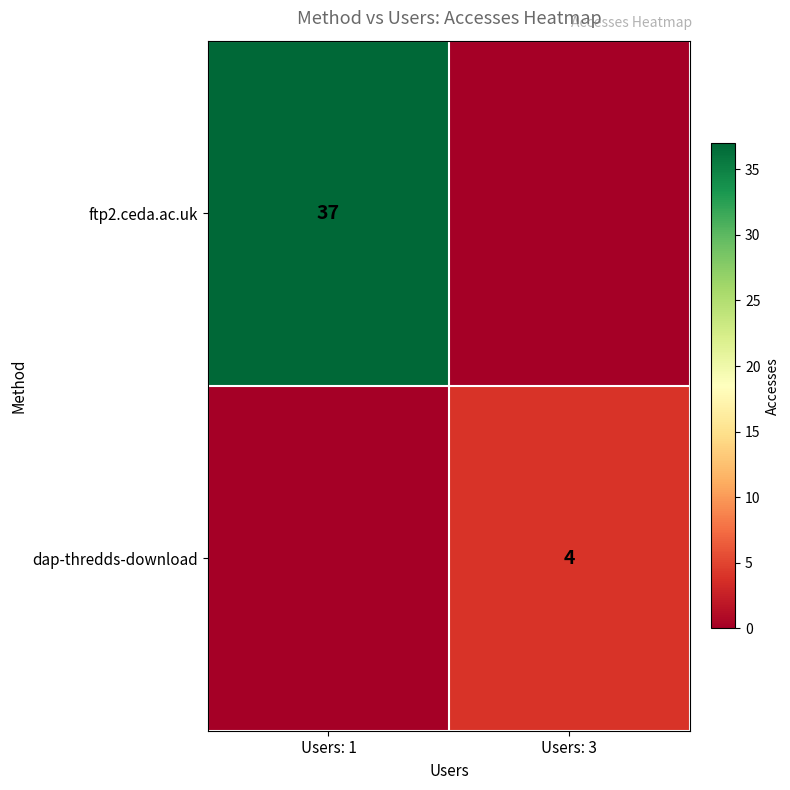

What is the total value across all series at Users: 1?

37